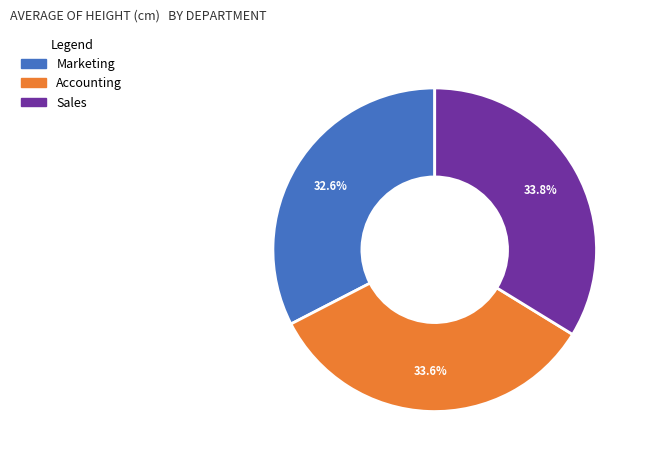

Does any single category account for the majority?

No